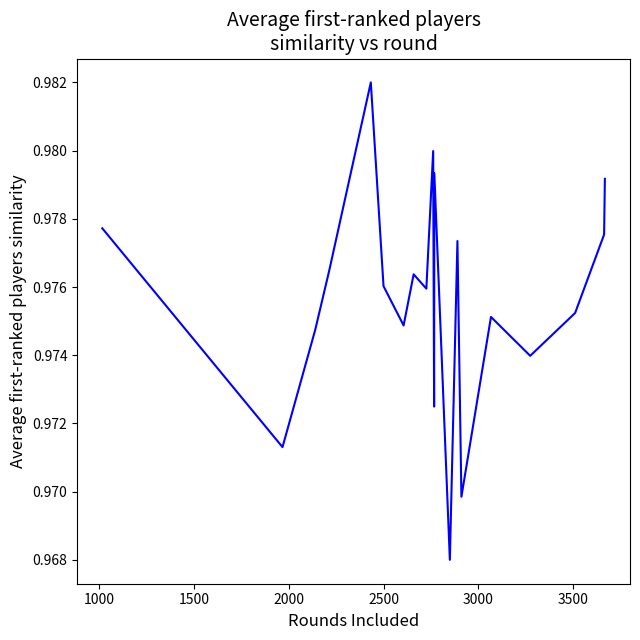

True or false: there are more than 1 points higher than both neighbors.

True